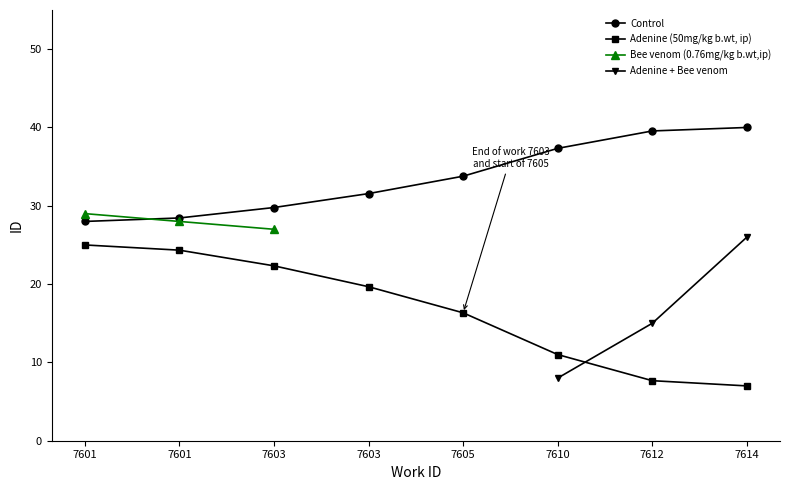

Where does the Control series first go above 33?

7605